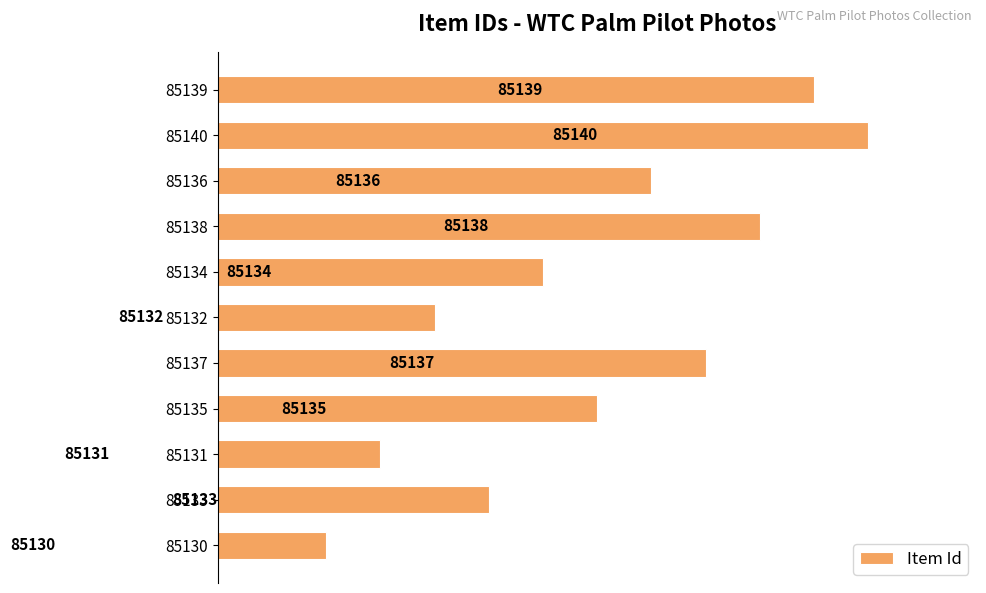

Is it true that the value at 85137 is 85137?

True